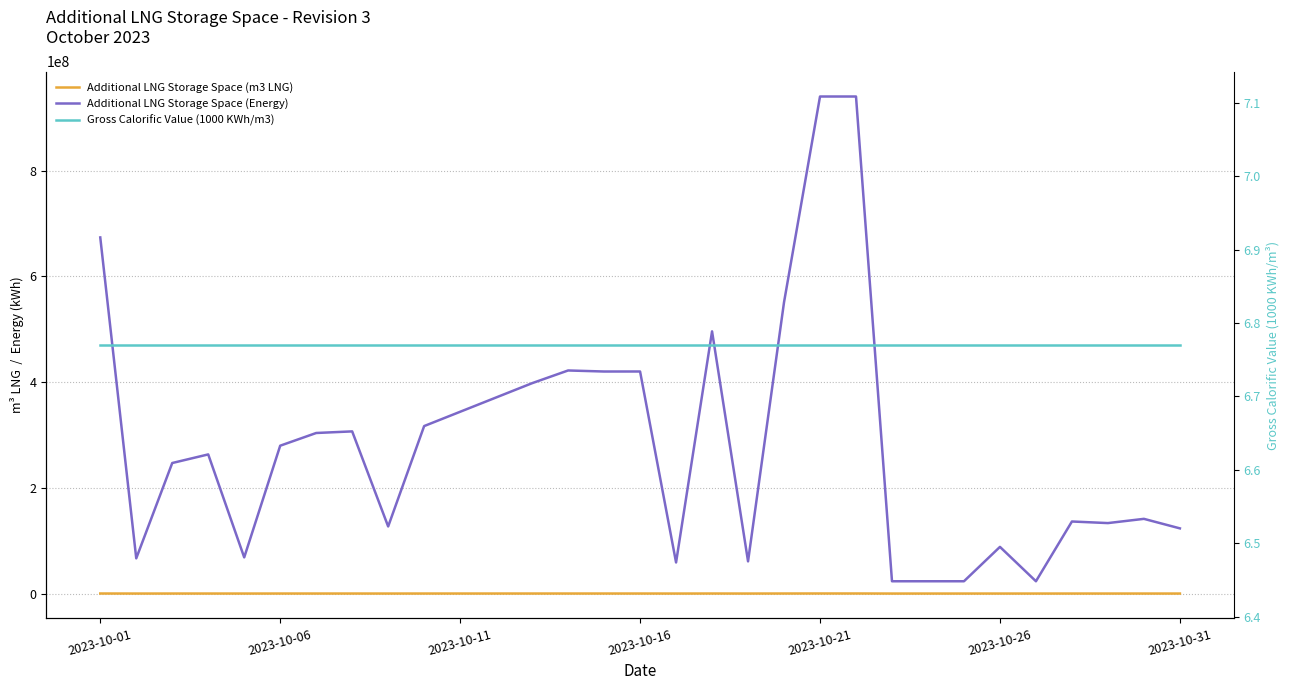

How many distinct data groups are displayed?

3